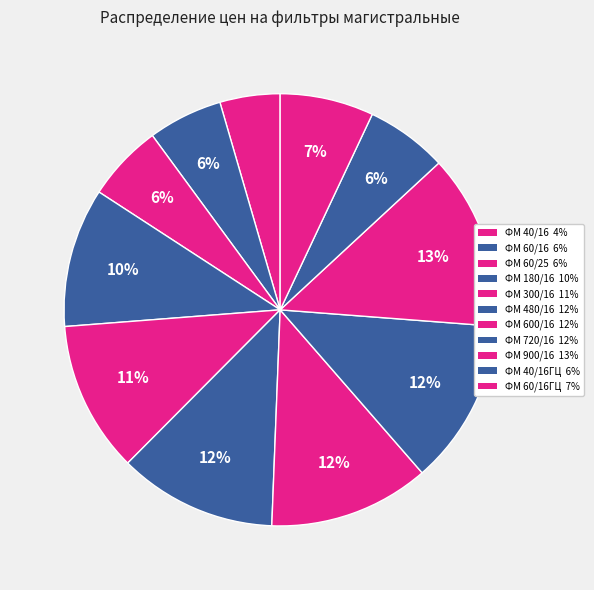

How many segments does this pie chart have?

11